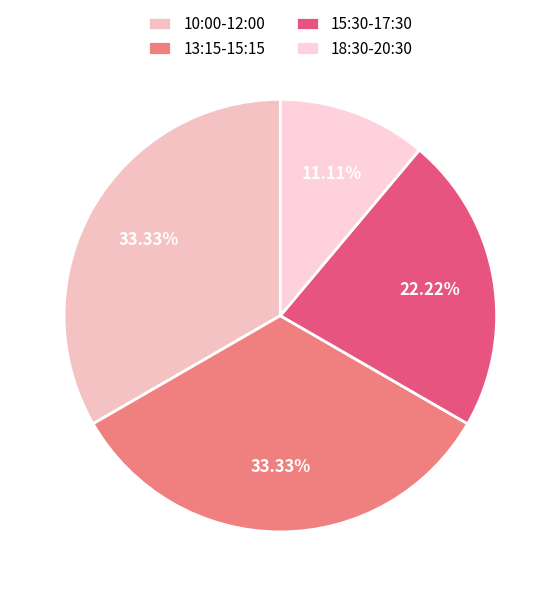

Approximately how many times larger is the value at 15:30-17:30 compared to 13:15-15:15?

0.7